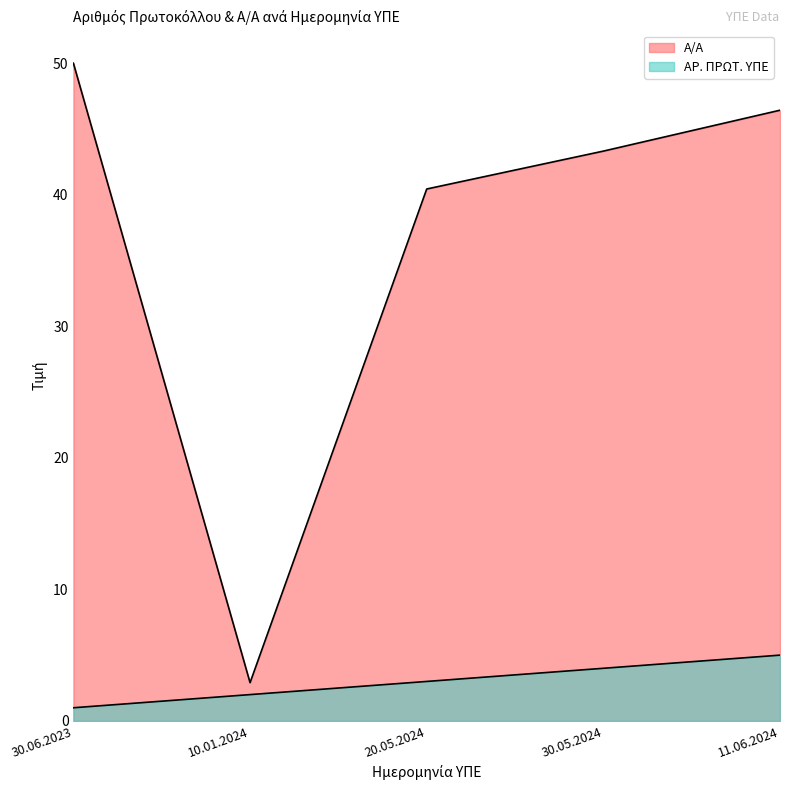

At which category does the chart reach its peak across all series?

30.06.2023